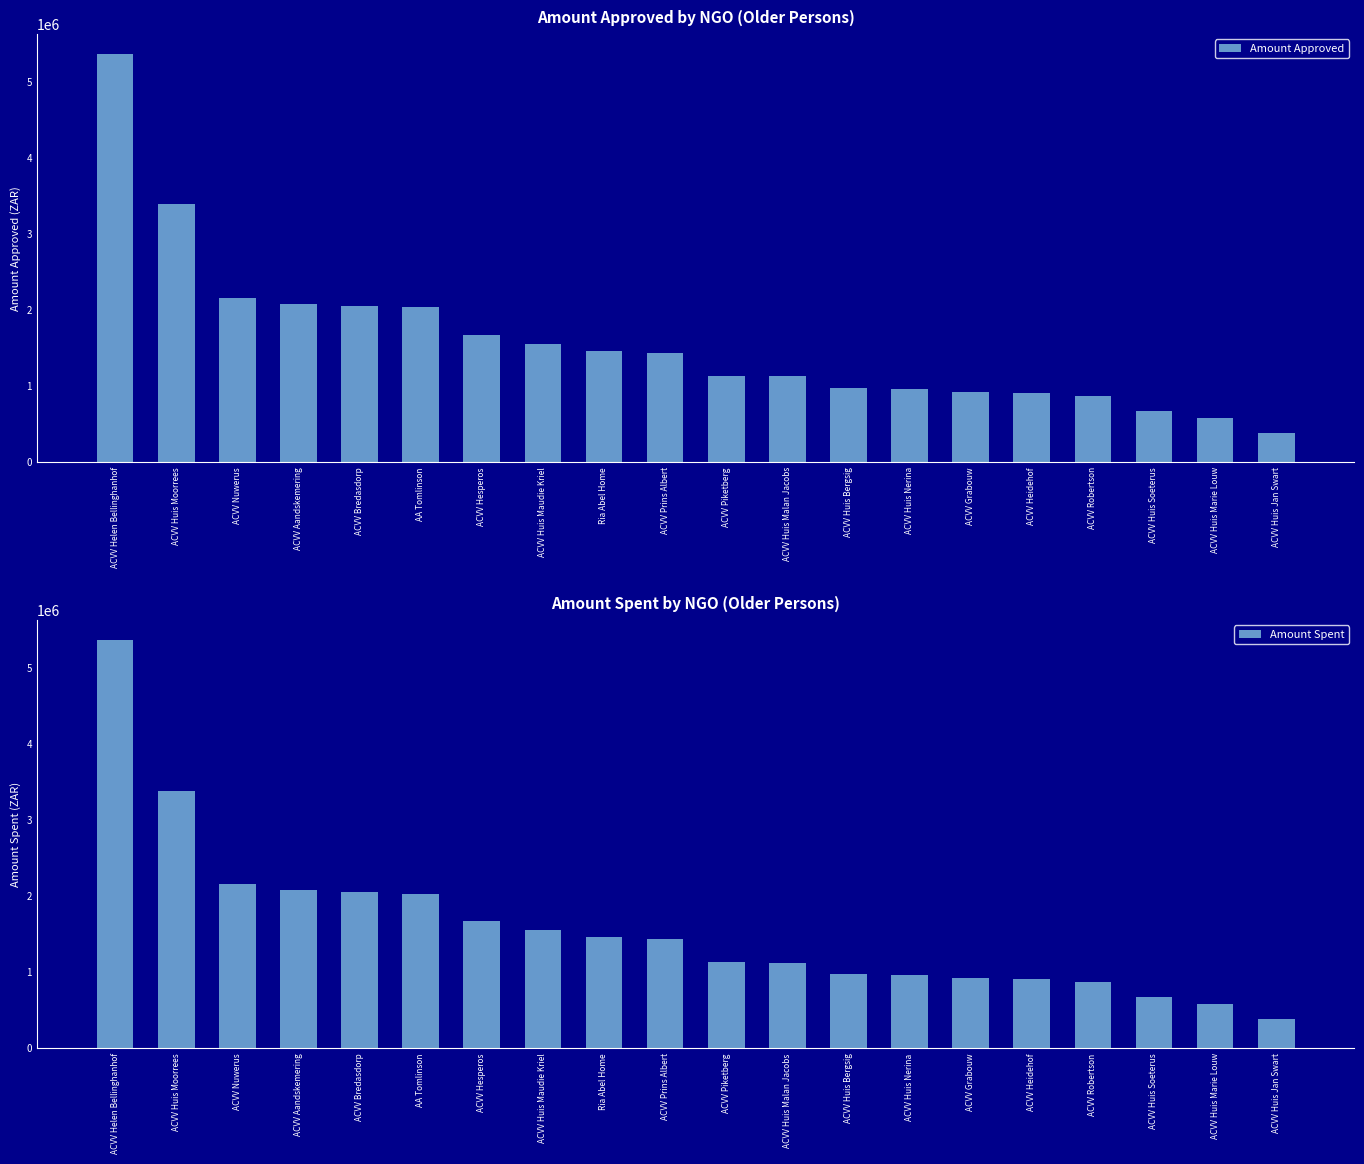

Reading right to left, what are all the values shown in this chart?

Amount Approved: ACVV Huis Jan Swart=386484	ACVV Huis Marie Louw=580068	ACVV Huis Soeterus=665052	ACVV Robertson=867726	ACVV Heidehof=908115	ACVV Grabouw=922332	ACVV Huis Nerina=964824	ACVV Huis Bergsig=976632	ACVV Huis Malan Jacobs=1123815	ACVV Piketberg=1125595	ACVV Prins Albert=1429908	Ria Abel Home=1462708	ACVV Huis Maudie Kriel=1556918	ACVV Hesperos=1666332	AA Tomlinson=2031864	ACVV Bredasdorp=2055480	ACVV Aandskemering=2082019	ACVV Nuwerus=2159463	ACVV Huis Moorrees=3386868	ACVV Helen Bellinghanhof=5364172
Amount Spent: ACVV Huis Jan Swart=386484	ACVV Huis Marie Louw=580068	ACVV Huis Soeterus=665052	ACVV Robertson=867726	ACVV Heidehof=908115	ACVV Grabouw=922332	ACVV Huis Nerina=964824	ACVV Huis Bergsig=976632	ACVV Huis Malan Jacobs=1123815	ACVV Piketberg=1125595	ACVV Prins Albert=1429908	Ria Abel Home=1462708	ACVV Huis Maudie Kriel=1556918	ACVV Hesperos=1666332	AA Tomlinson=2031864	ACVV Bredasdorp=2055480	ACVV Aandskemering=2082019	ACVV Nuwerus=2159463	ACVV Huis Moorrees=3386868	ACVV Helen Bellinghanhof=5364172